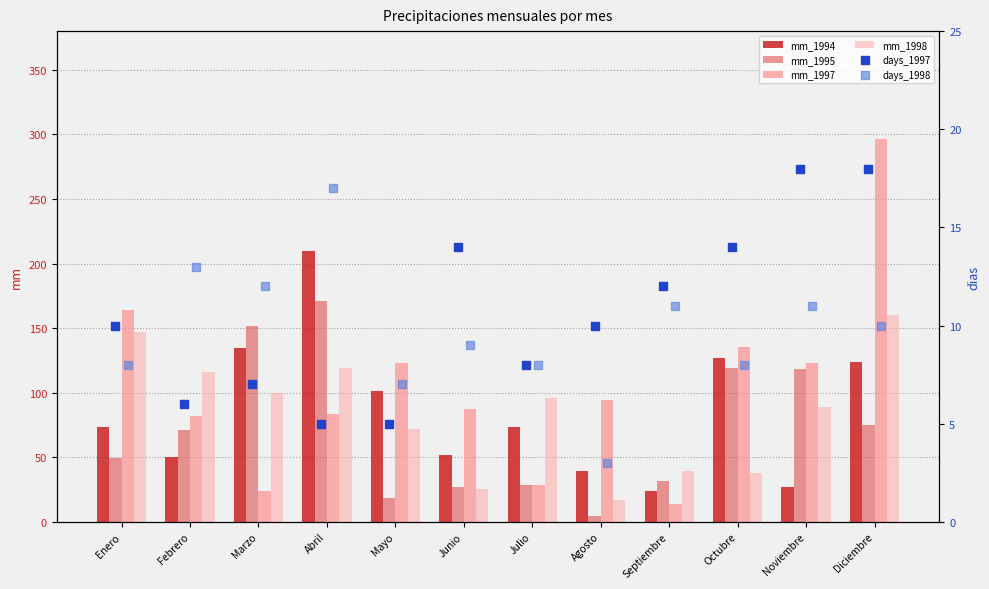

What are all the series names shown in the legend?

mm_1994, mm_1995, mm_1997, mm_1998, days_1997, days_1998